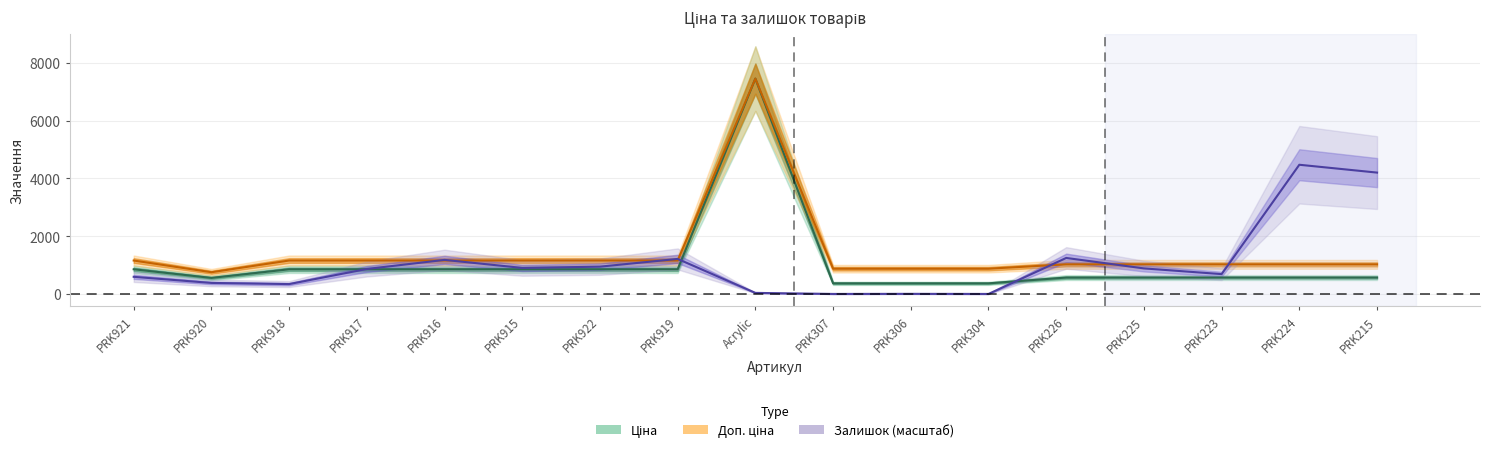

Does the chart have visible grid lines?

Yes